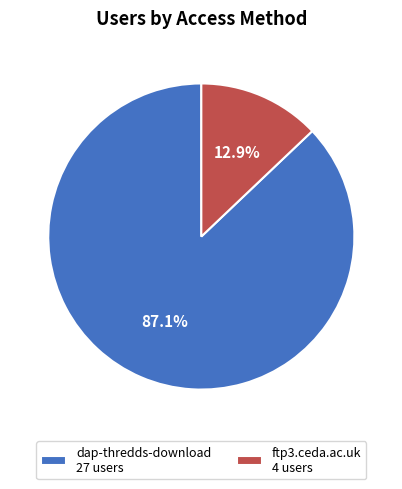

Is dap-thredds-download the majority of the pie?

Yes